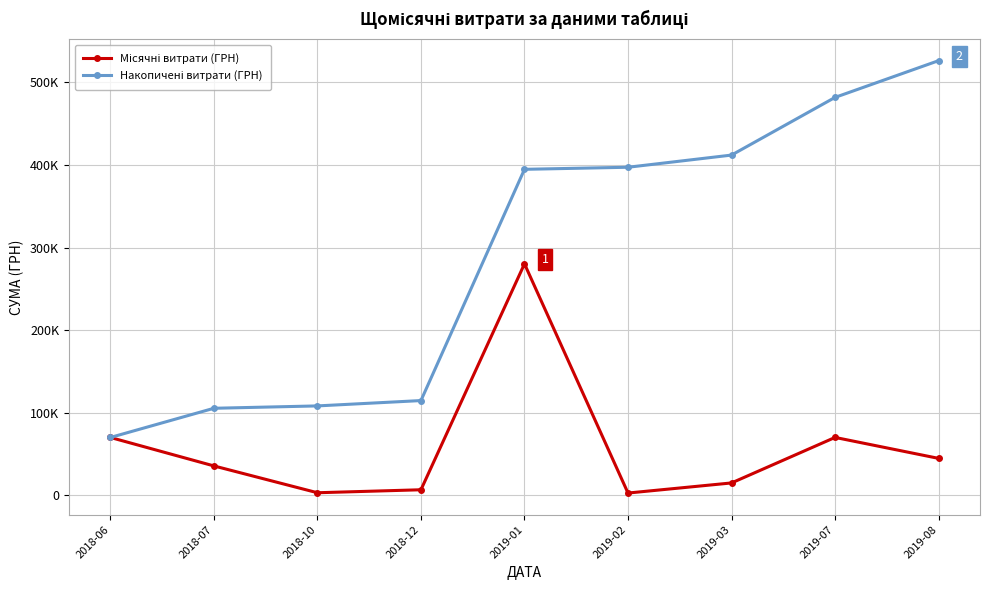

True or false: Накопичені витрати (ГРН) and Місячні витрати (ГРН) intersect in this chart.

False